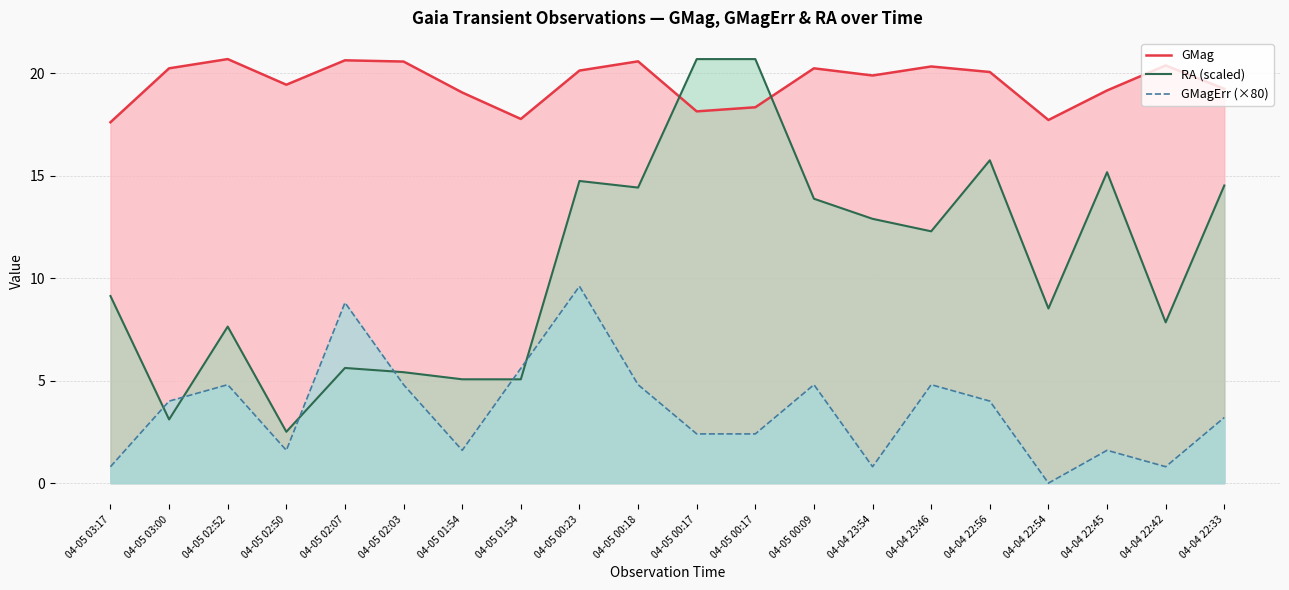

Which label corresponds to the smallest value in the chart?

04-04 22:54